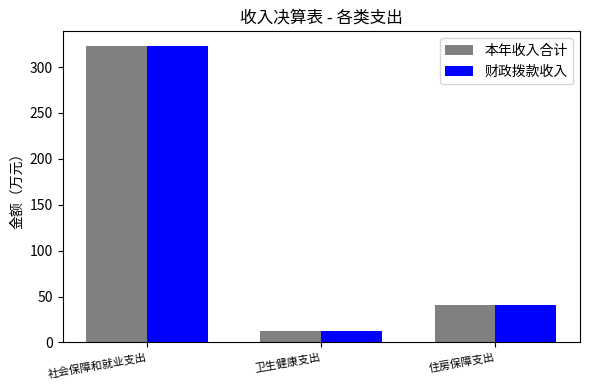

Which category has the highest value in the 本年收入合计 series?

社会保障和就业支出